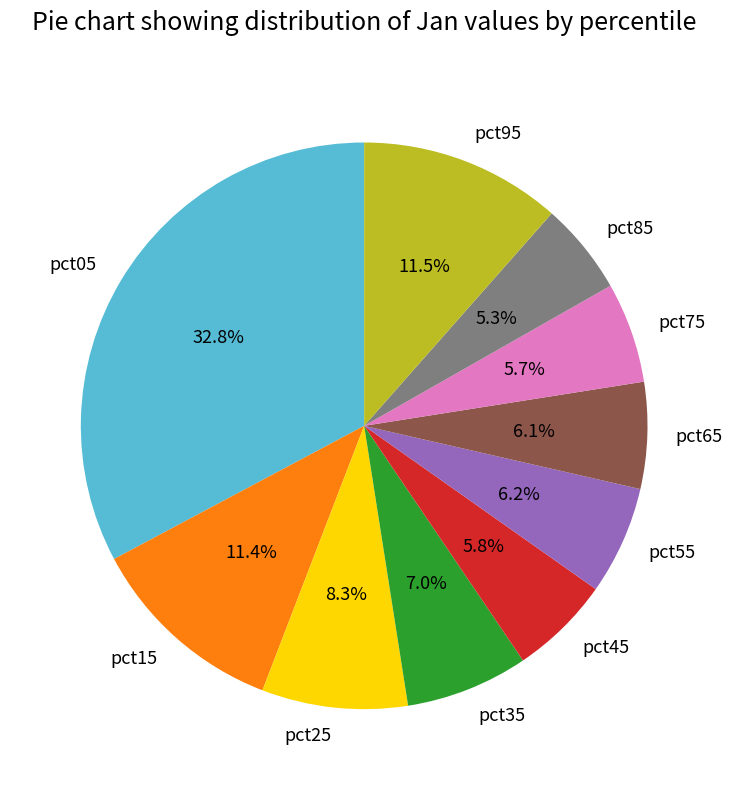

Between pct95 and pct05, which is larger?

pct05